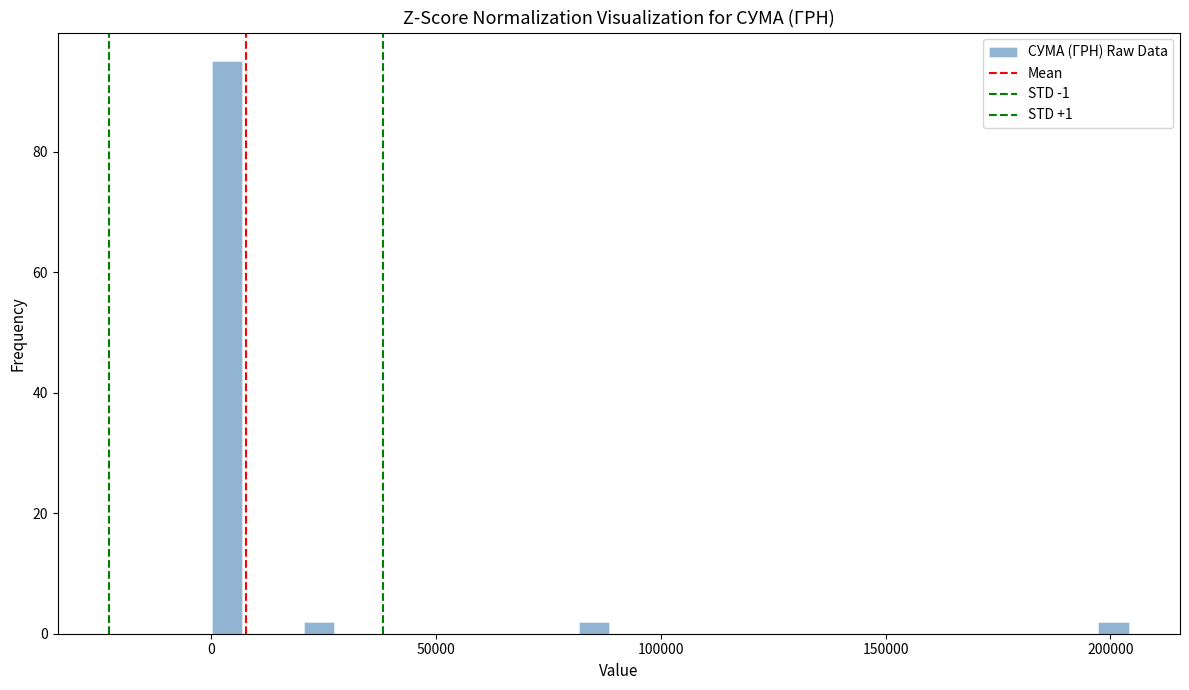

Read against the x-axis, roughly where is the centre of the tallest bar?

5000